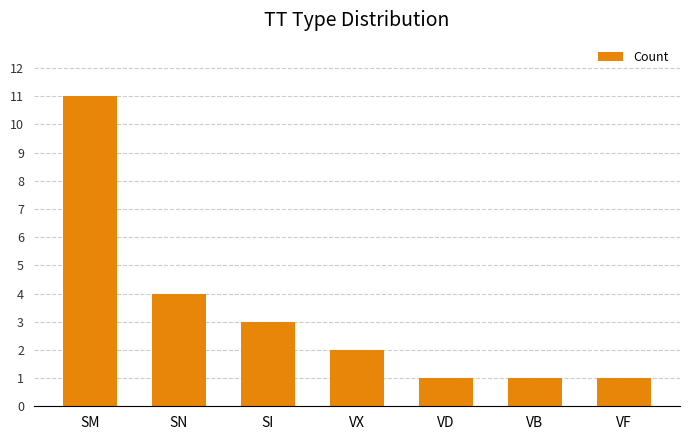

What is the minimum value shown in the chart?

1